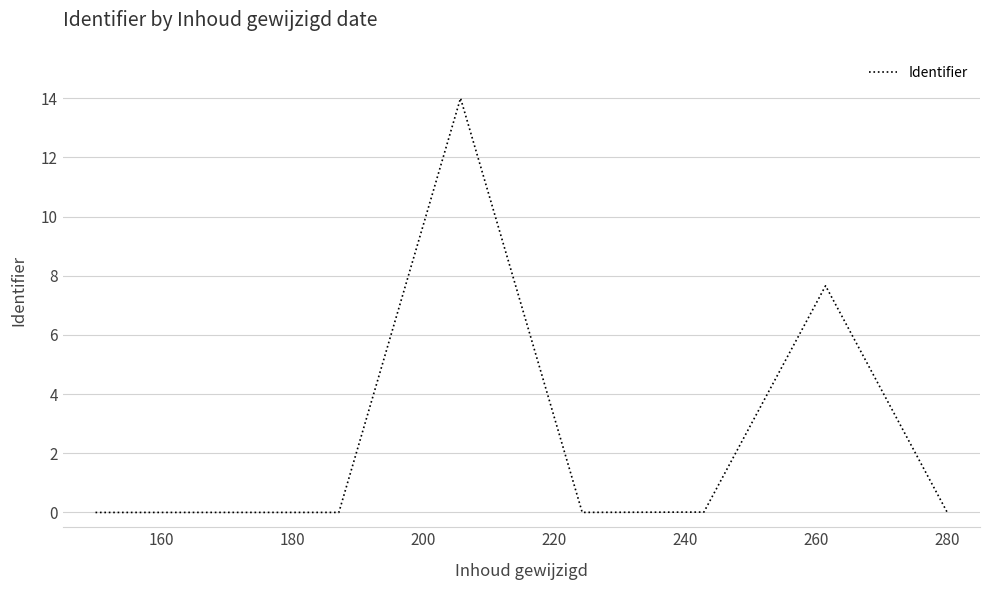

What is the average value?

2.7